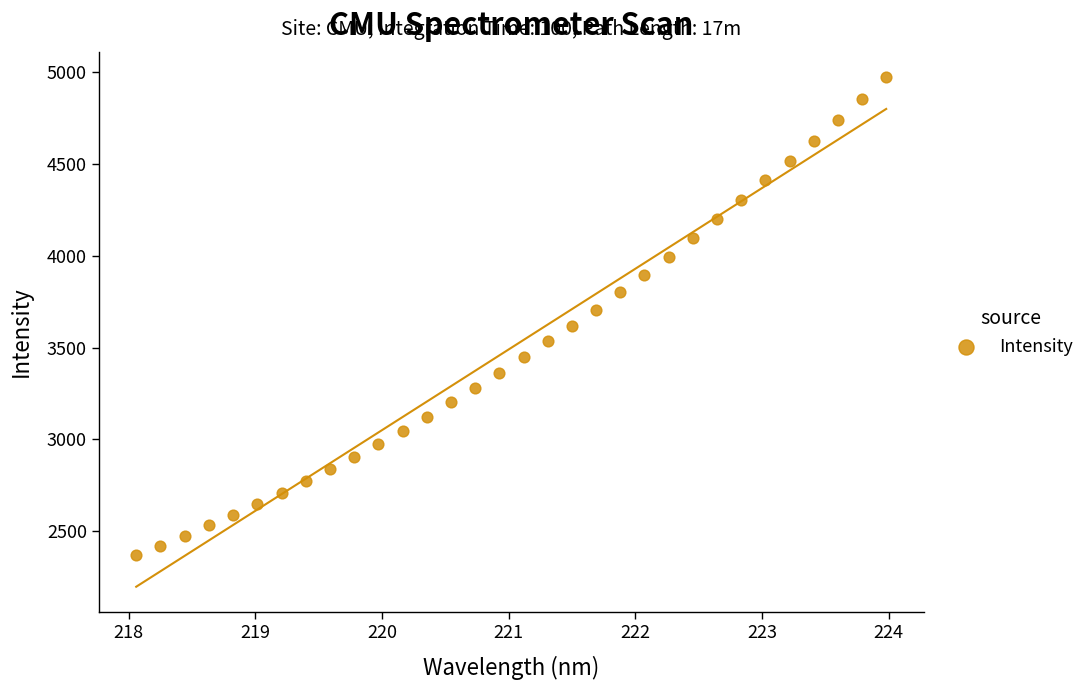

What is the range of X values (max minus min)?

5.9